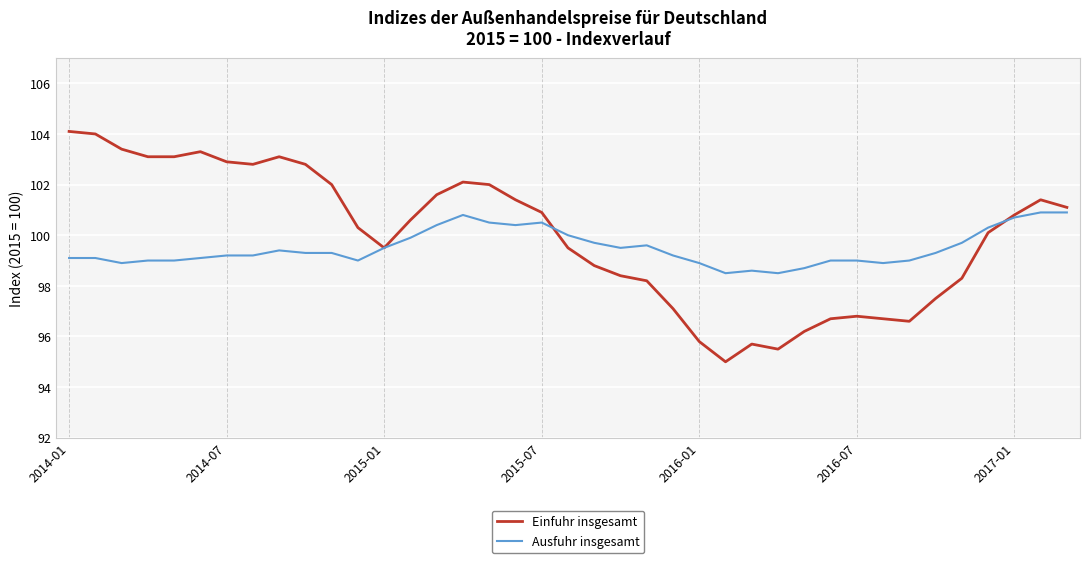

List the series in order of their peak value, highest first.

Einfuhr insgesamt, Ausfuhr insgesamt